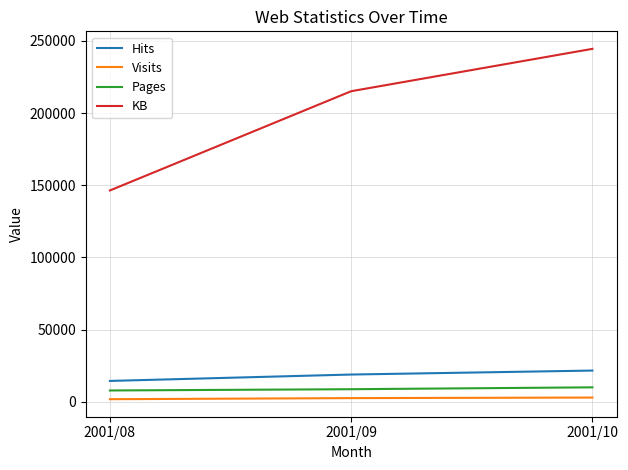

Where is KB nearest to the value 195488?

2001/09